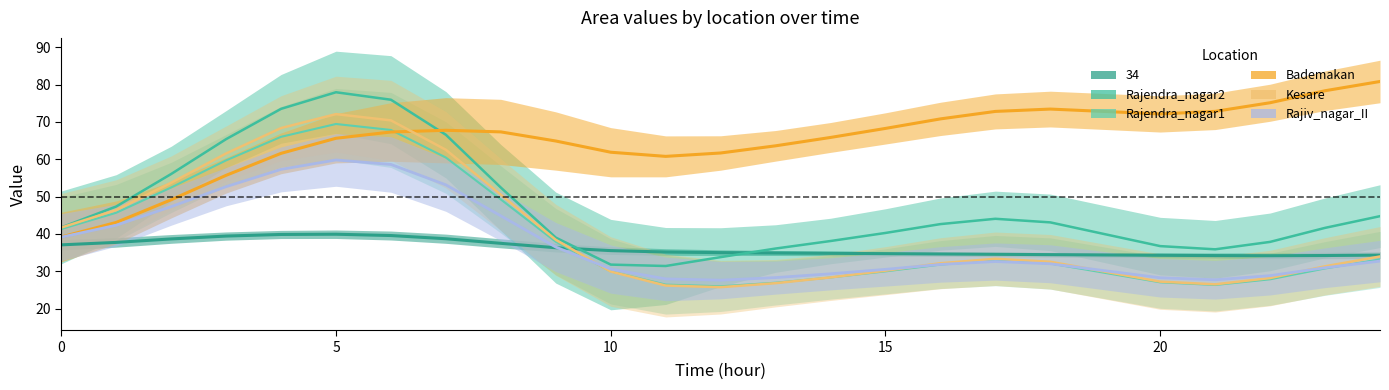

What is the sum of the Kesare values at 11 and 13?

52.9